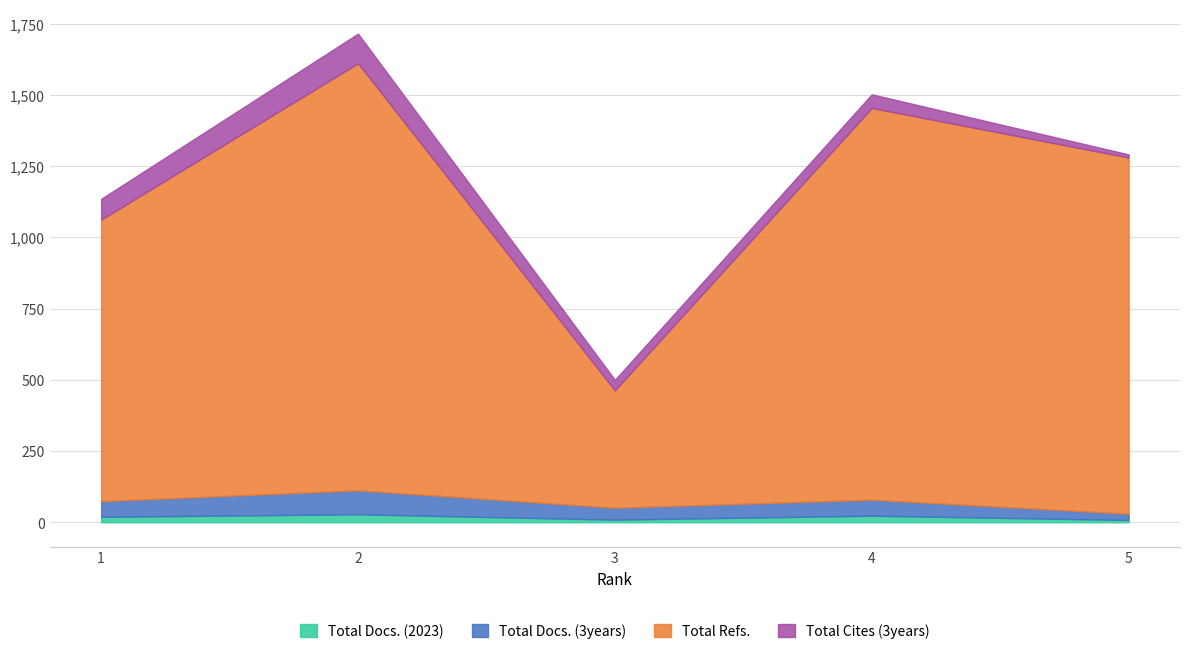

Which series has the largest range (max minus min)?

Total Refs.